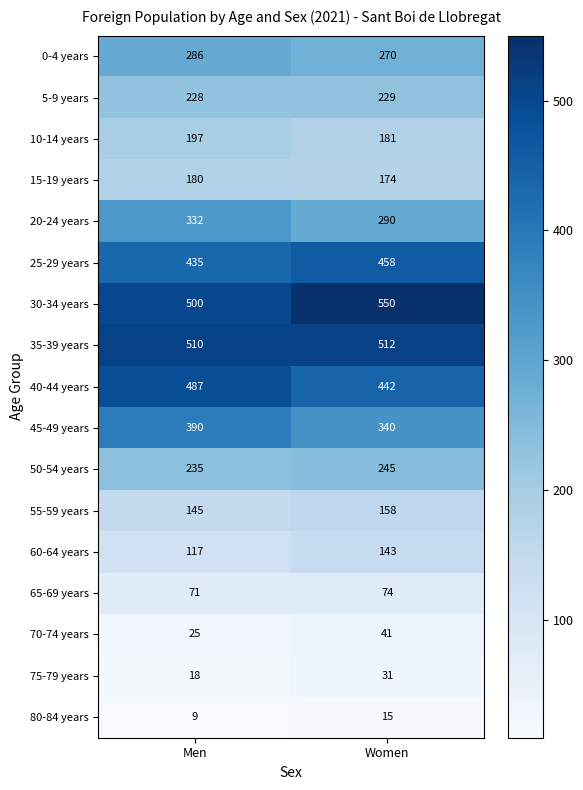

What is the sum of all 75-79 years values?

49